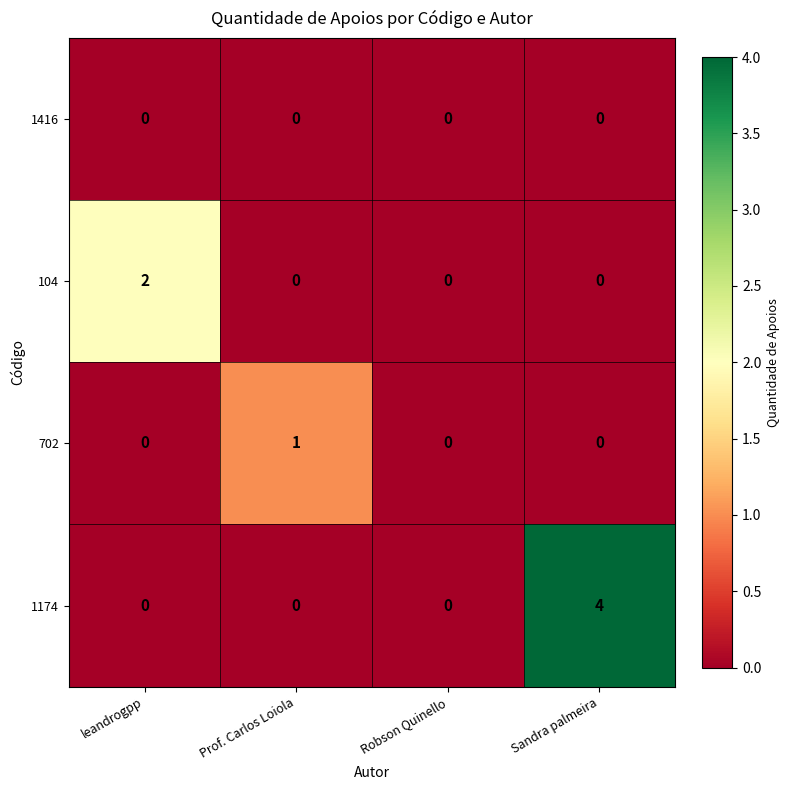

Rank the series by their average value, from highest to lowest.

1174, 104, 702, 1416